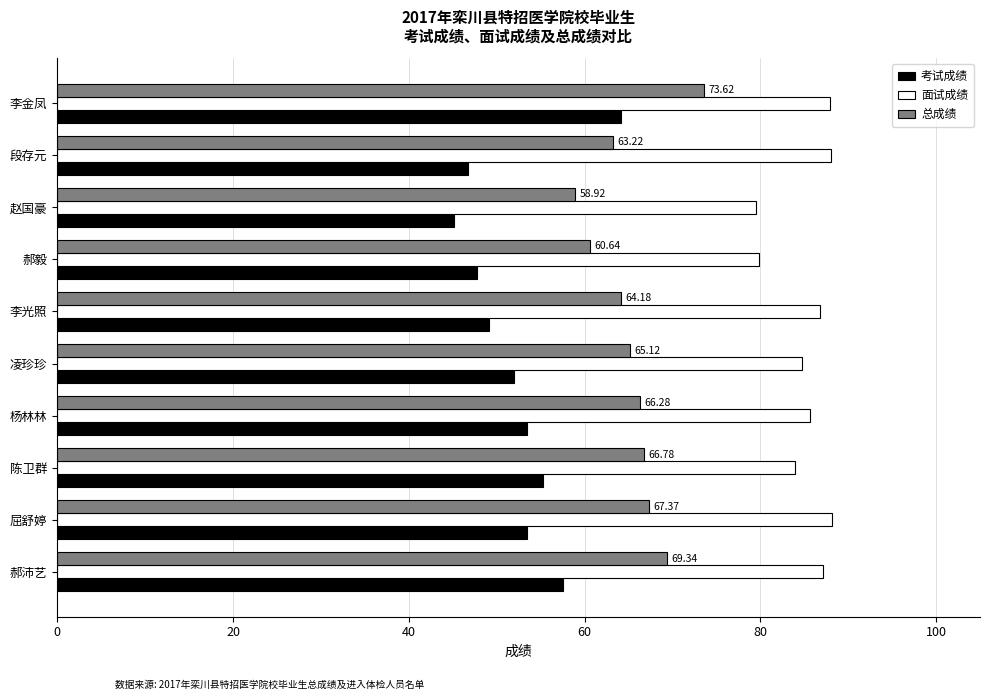

How many categories are shown in the chart?

10